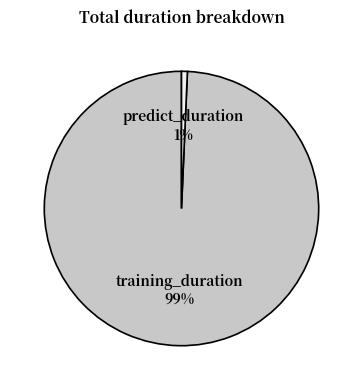

Do training_duration and predict_duration together represent more than half of the pie?

Yes